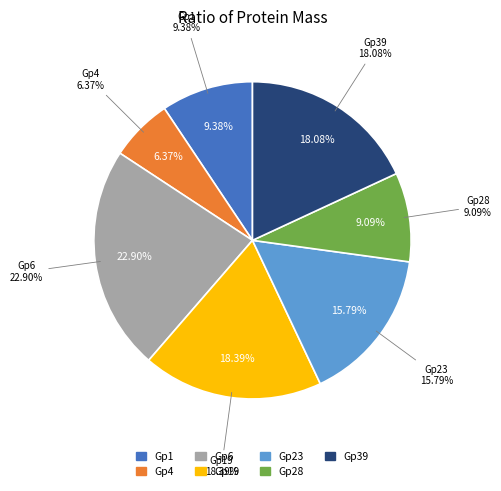

To the nearest percent, what is the combined percentage of Gp19 and Gp4?

25%